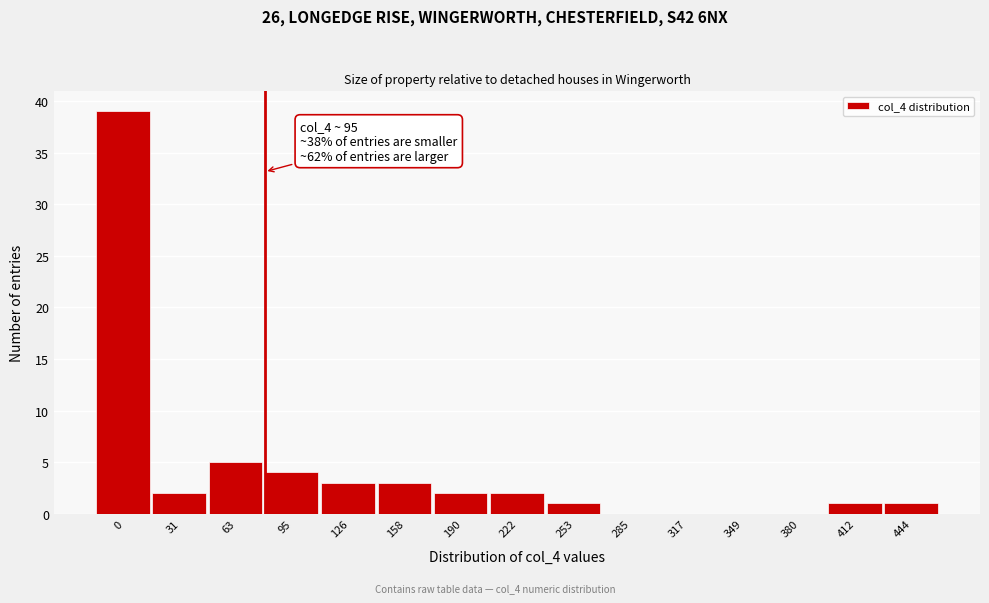

Reading left to right, transcribe all the data shown in this chart.

0=39	31=2	63=5	95=4	126=3	158=3	190=2	222=2	253=1	285=0	317=0	349=0	380=0	412=1	444=1